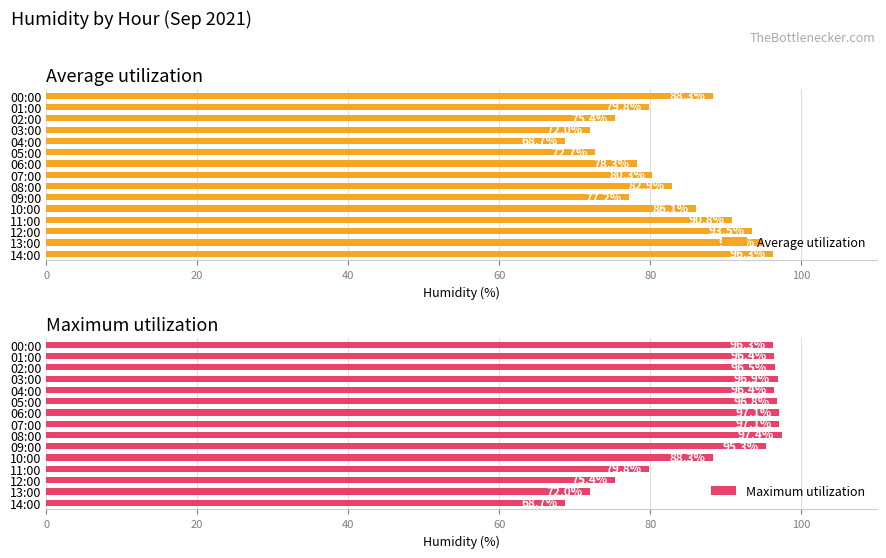

Which category has the highest value in the Average utilization series?

14:00